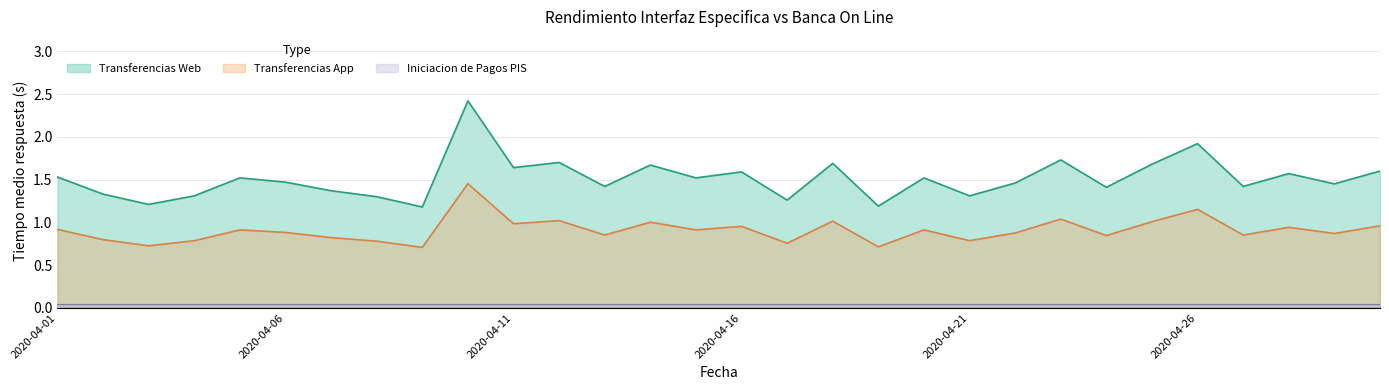

Does the chart display data point markers on the line(s)?

No